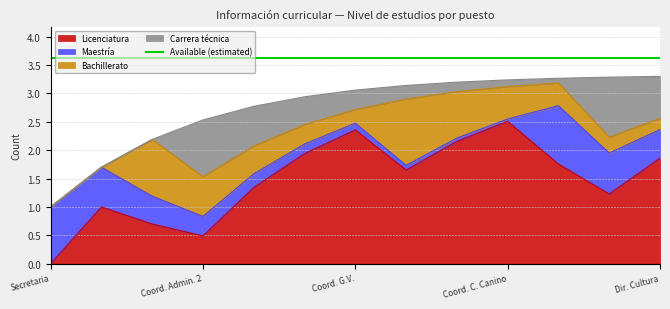

At which label does Licenciatura reach its minimum?

Secretaria